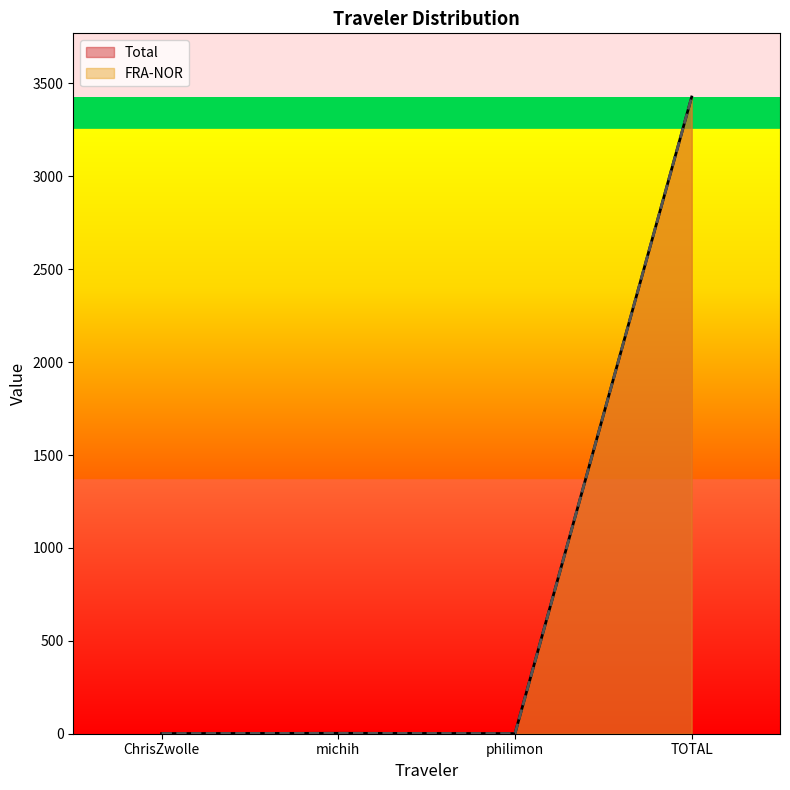

Is the value of FRA-NOR at TOTAL greater than the value of Total at philimon?

Yes